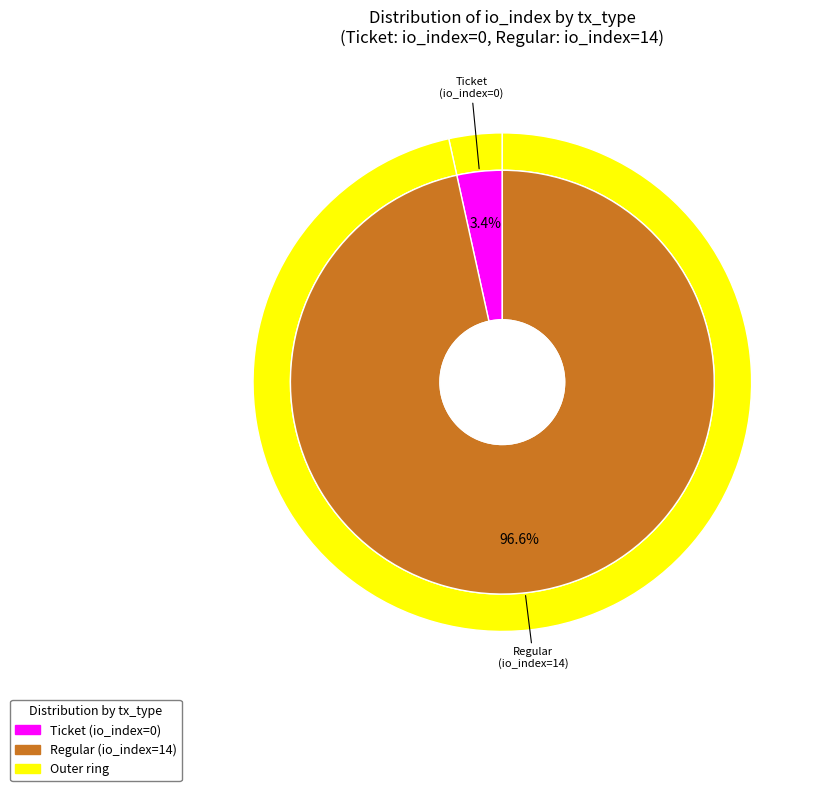

Do Ticket and Regular together represent more than half of the pie?

Yes